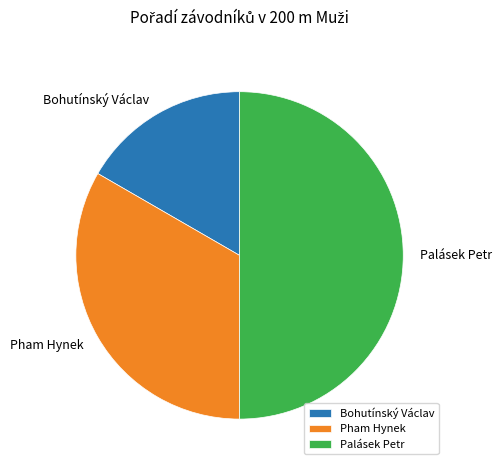

Which slice is the largest?

Palásek Petr